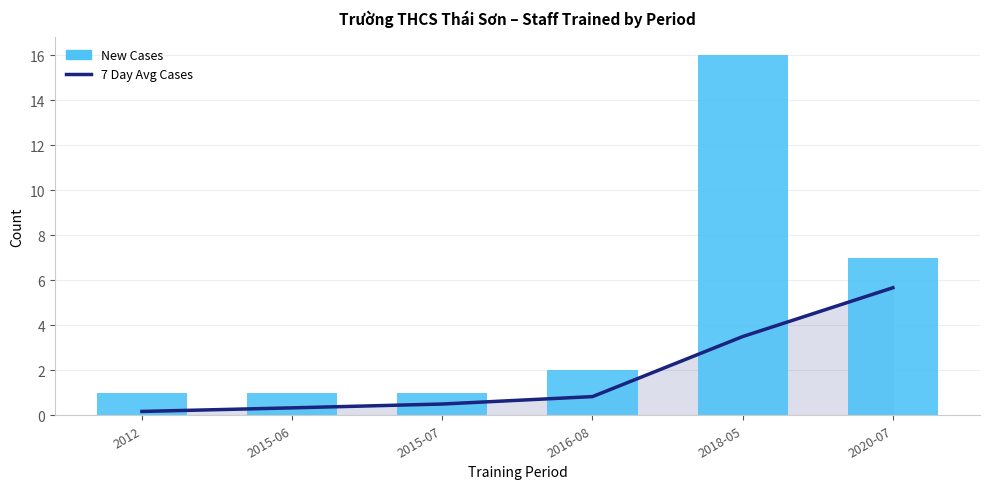

What is the spread (max minus min) of values at 2015-06?

0.7